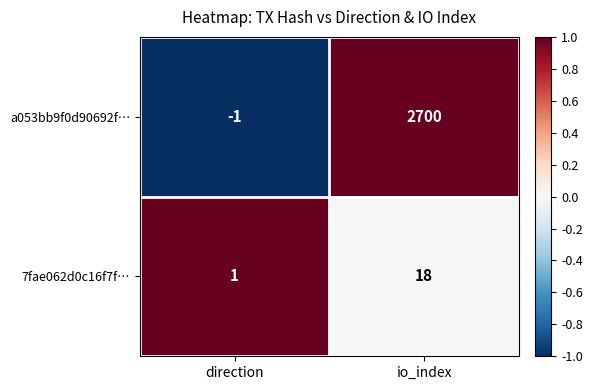

Which series has the widest spread of values?

a053bb9f0d90692f…